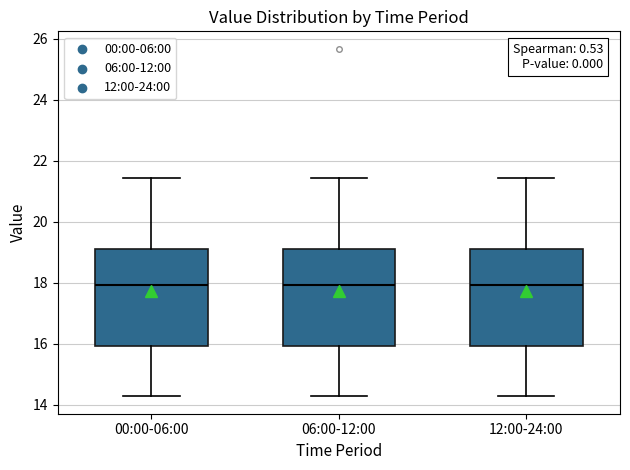

Where does the median line of the box for 00:00-06:00 sit on the y-axis? The values are not printed on the chart, so give them approximately, as read against the axis.

18.0